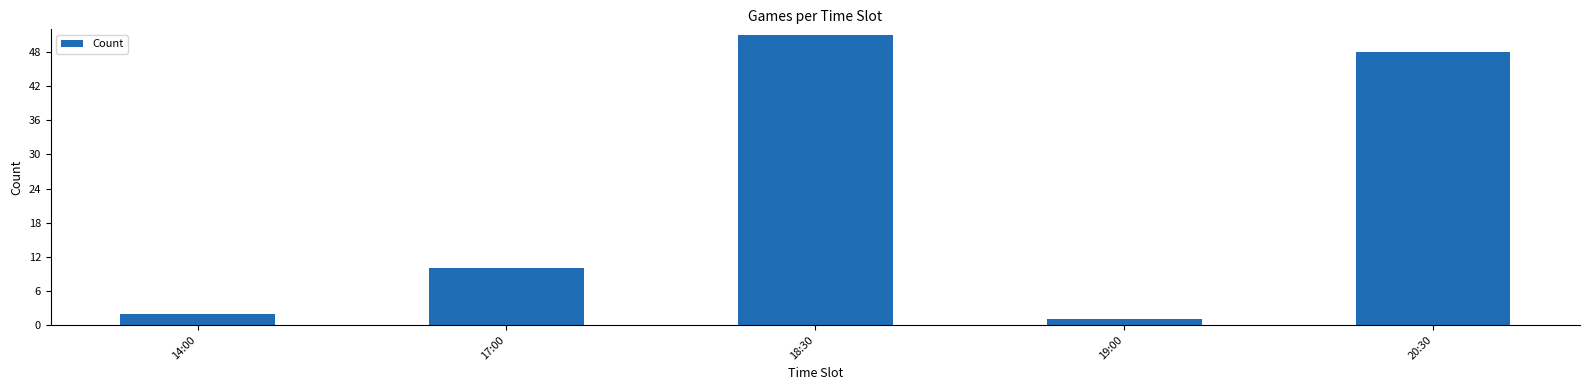

How many data points are less than 10?

2